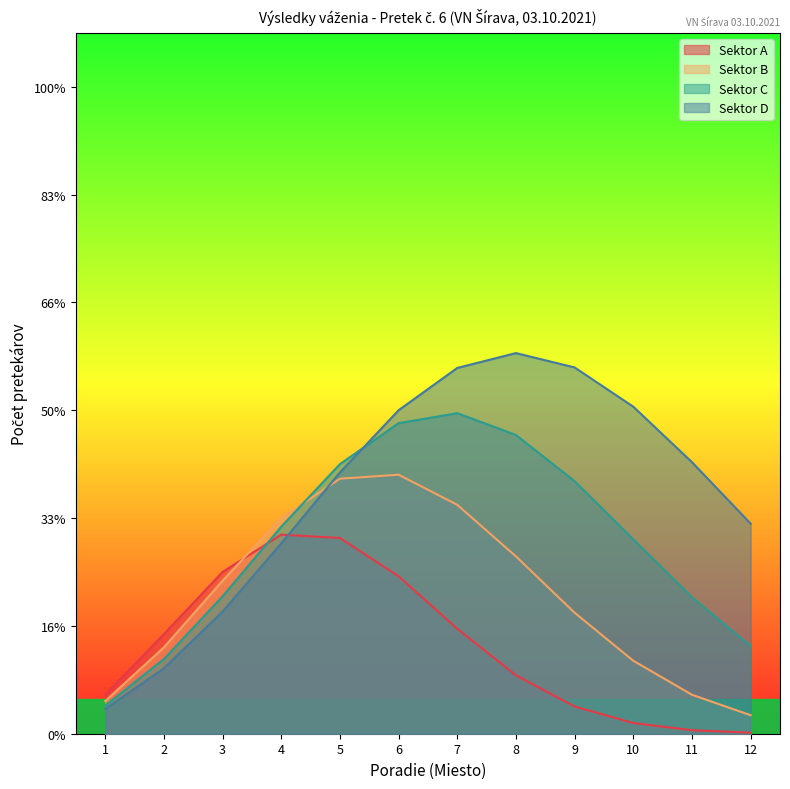

What are all the series names shown in the legend?

Sektor A, Sektor B, Sektor C, Sektor D